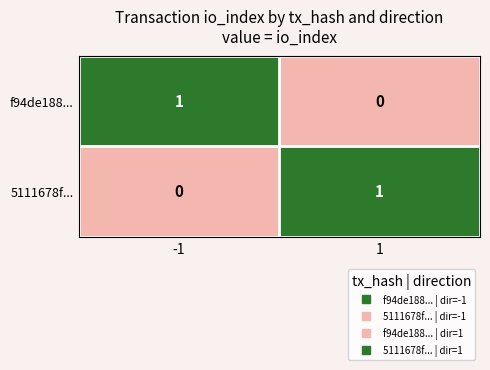

What is the difference between the highest and lowest values at -1?

1